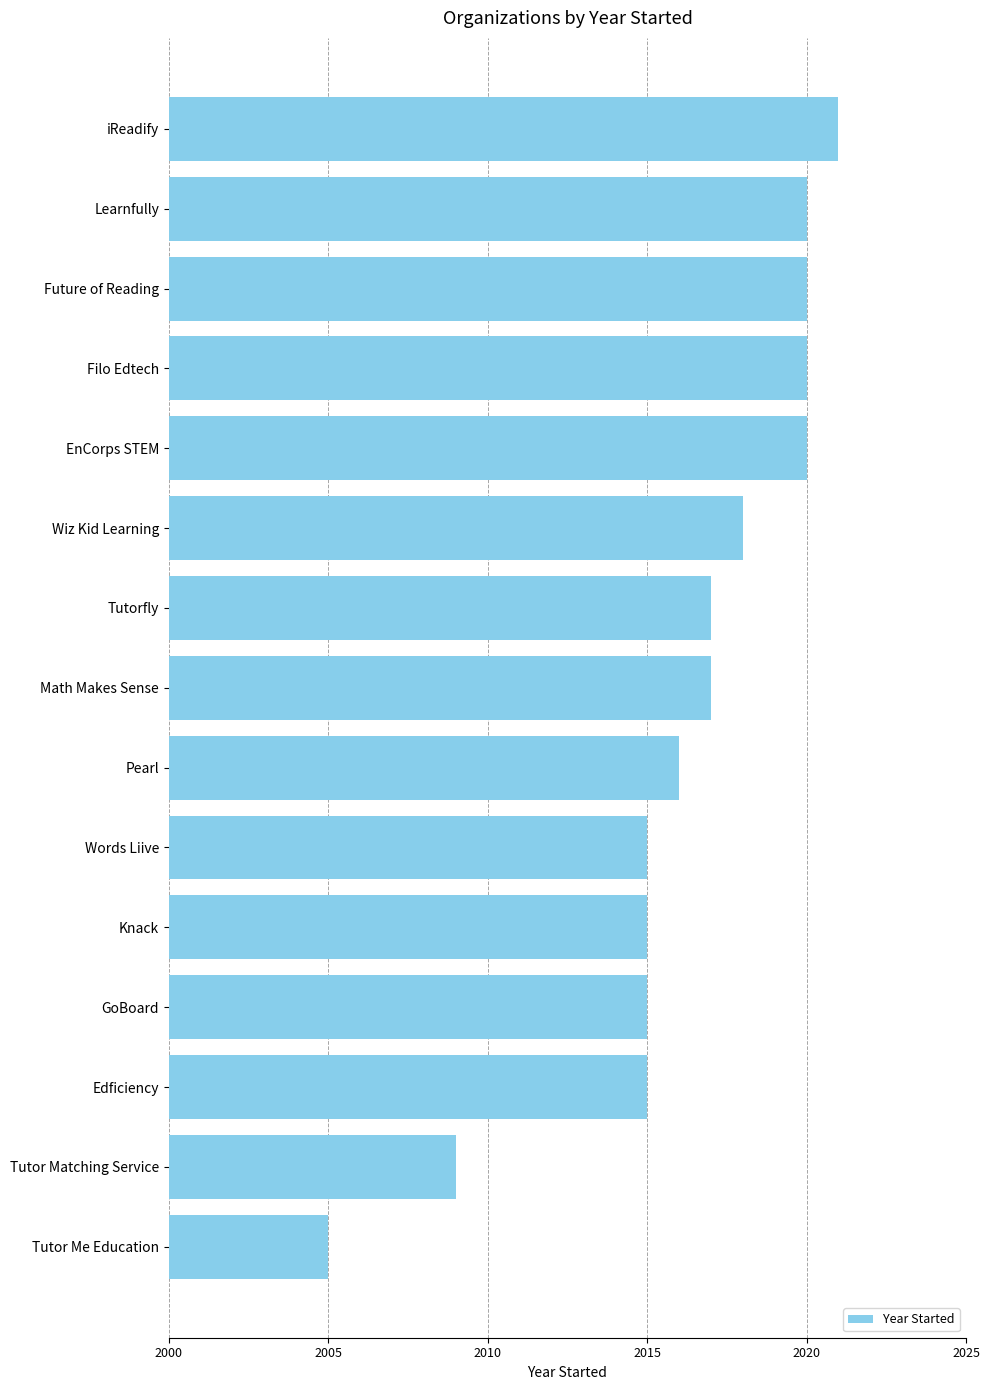

What is the average value?

2016